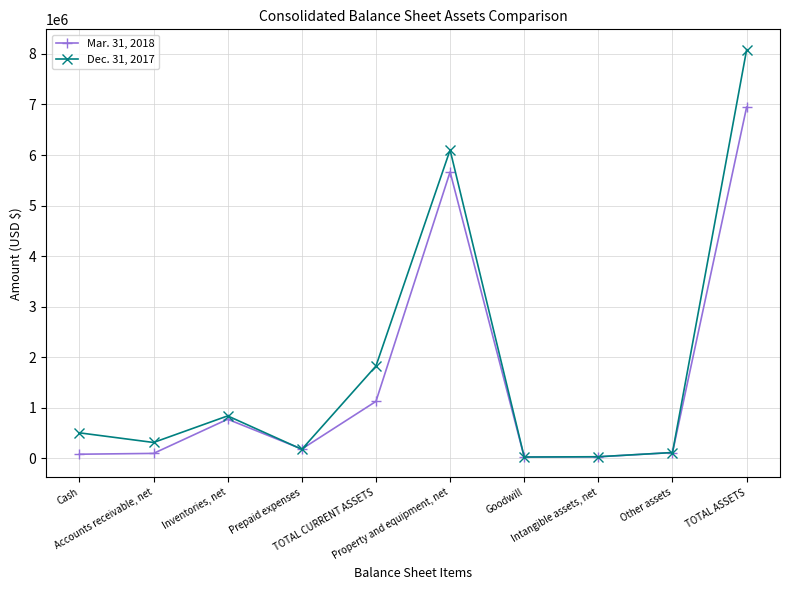

Which series has the largest total across all categories?

Dec. 31, 2017